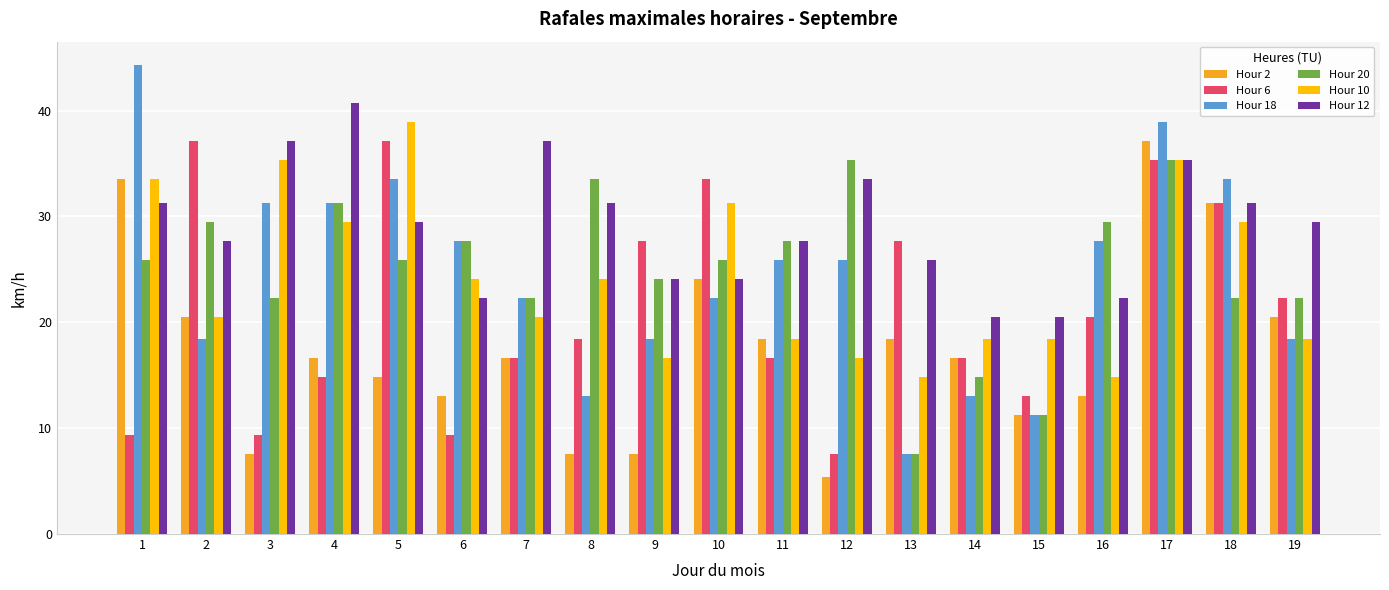

How many data points in Hour 18 are less than 25?

9